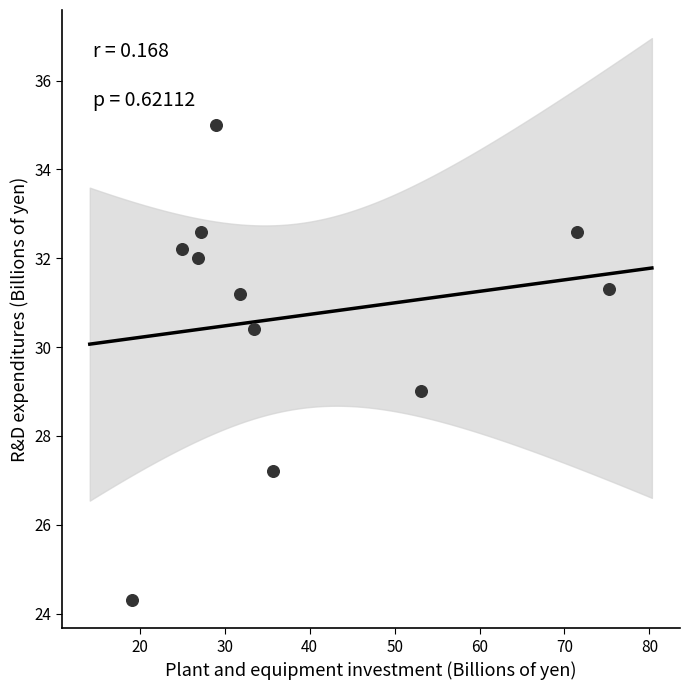

What is the average Y value?

30.7